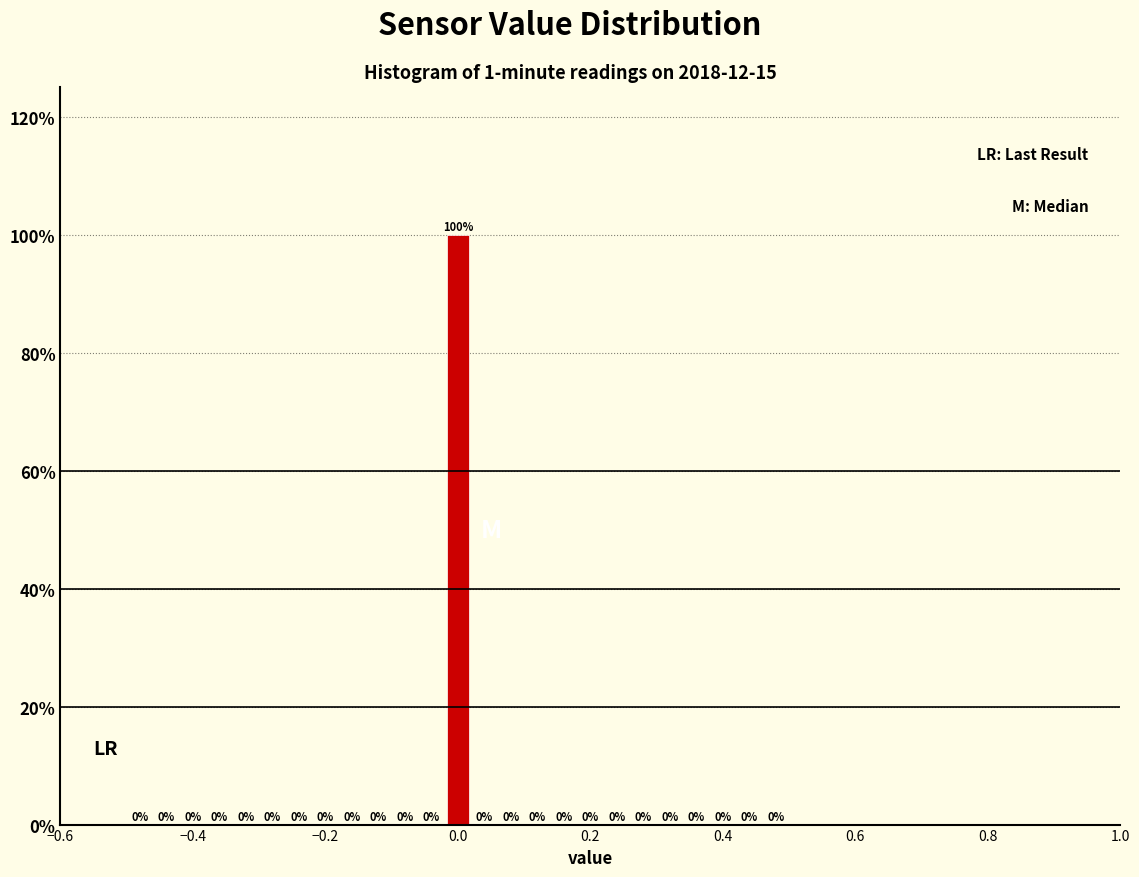

Read against the x-axis, roughly where is the centre of the tallest bar?

0.00